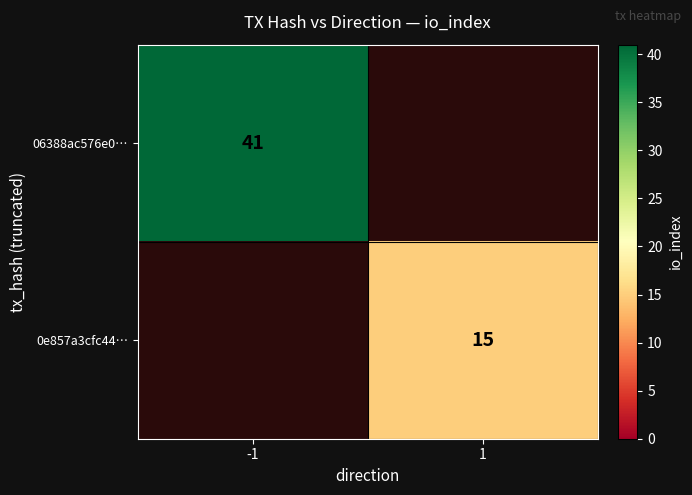

True or false: 06388ac576e0… has a value of 12 at -1.

False